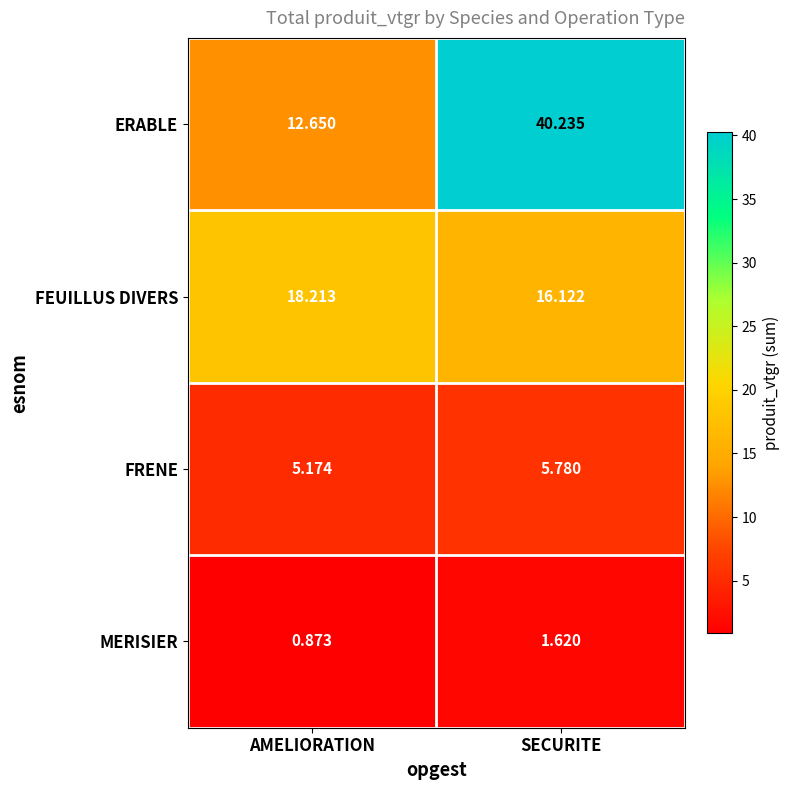

What is the spread (max minus min) of values at AMELIORATION?

17.3